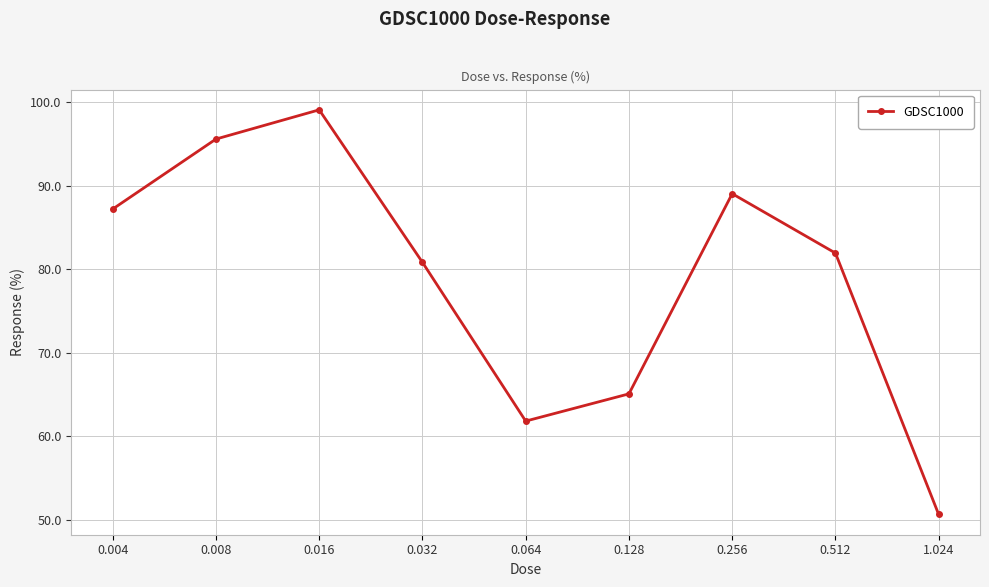

What is the label of the 1st point from the left?

0.004